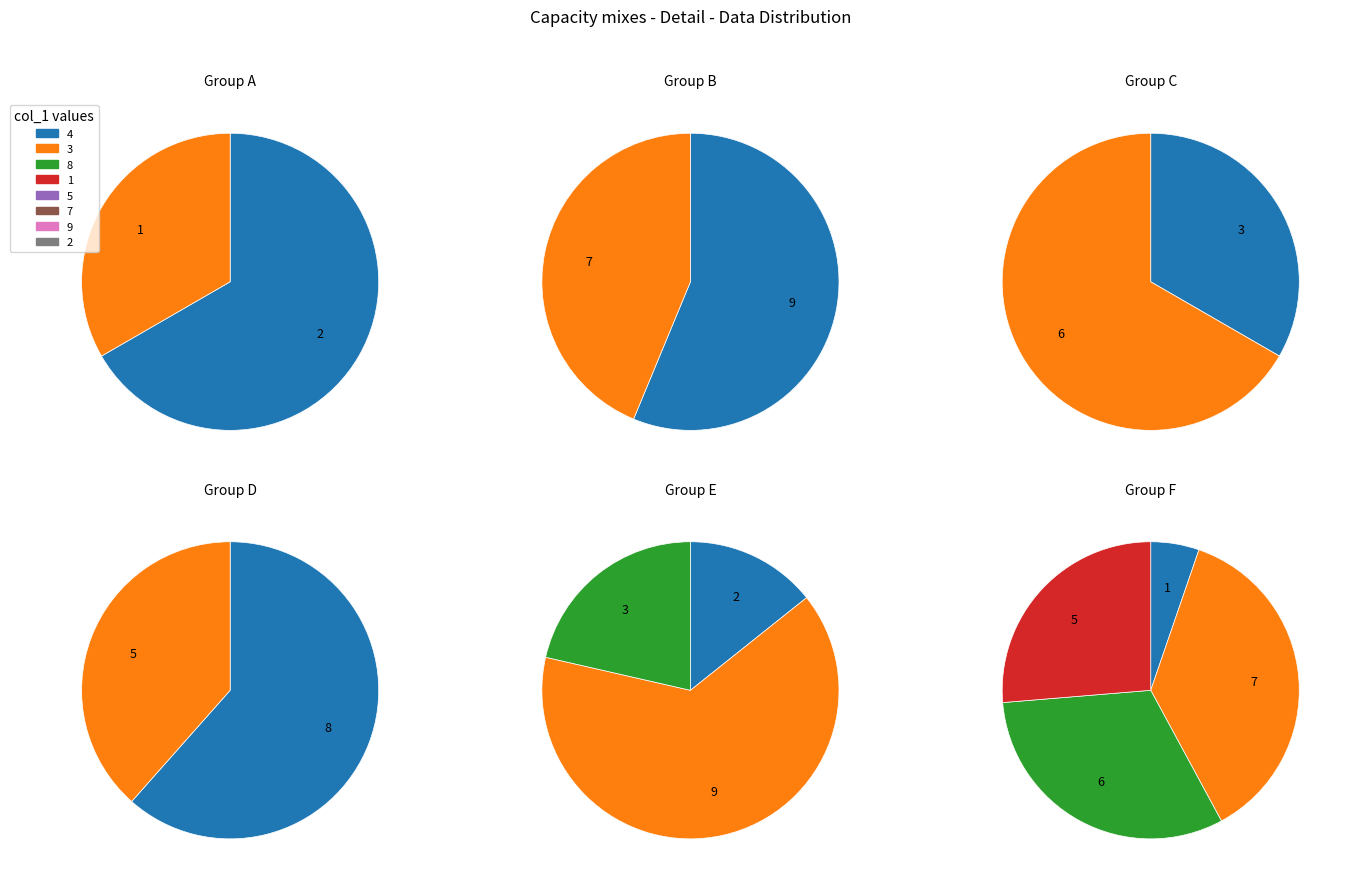

Does any single category account for the majority?

No